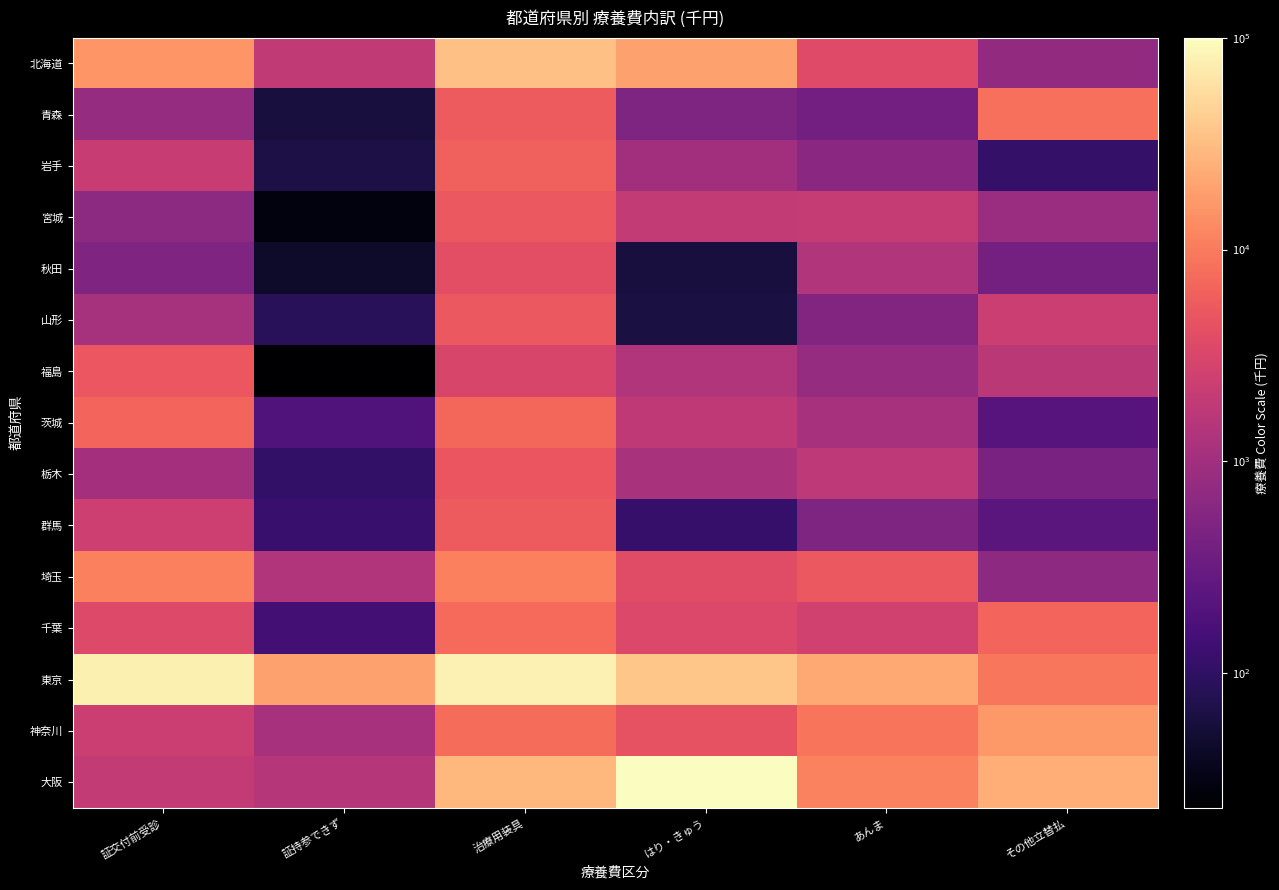

What is the spread (max minus min) of values at 治療用装具?

76859.0